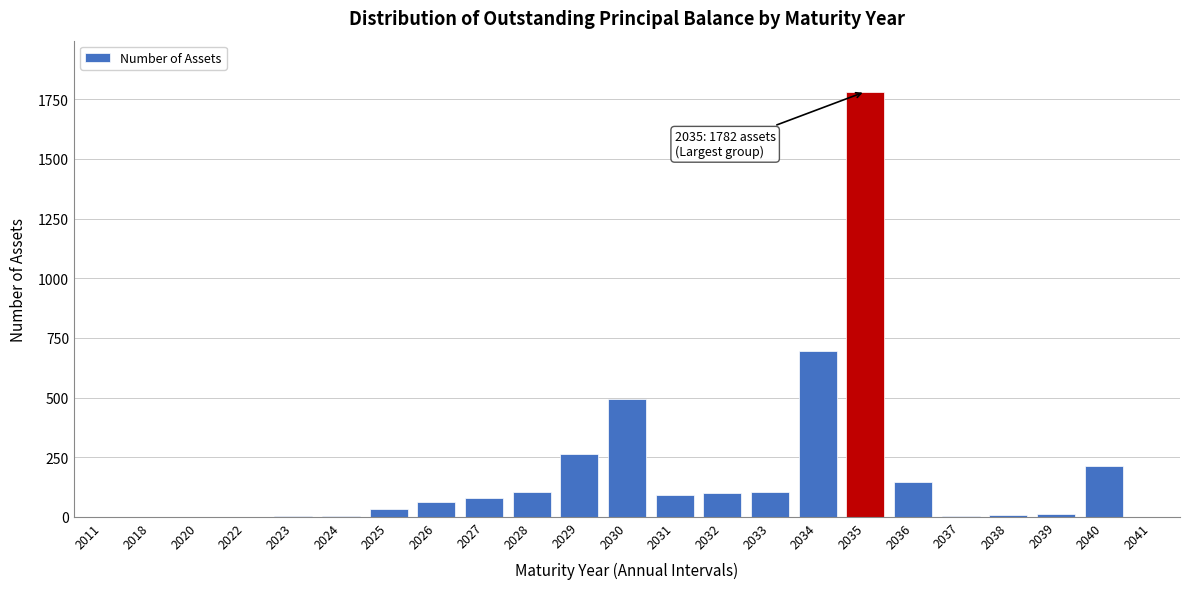

What is the sum of the values at 2036 and 2030?

641